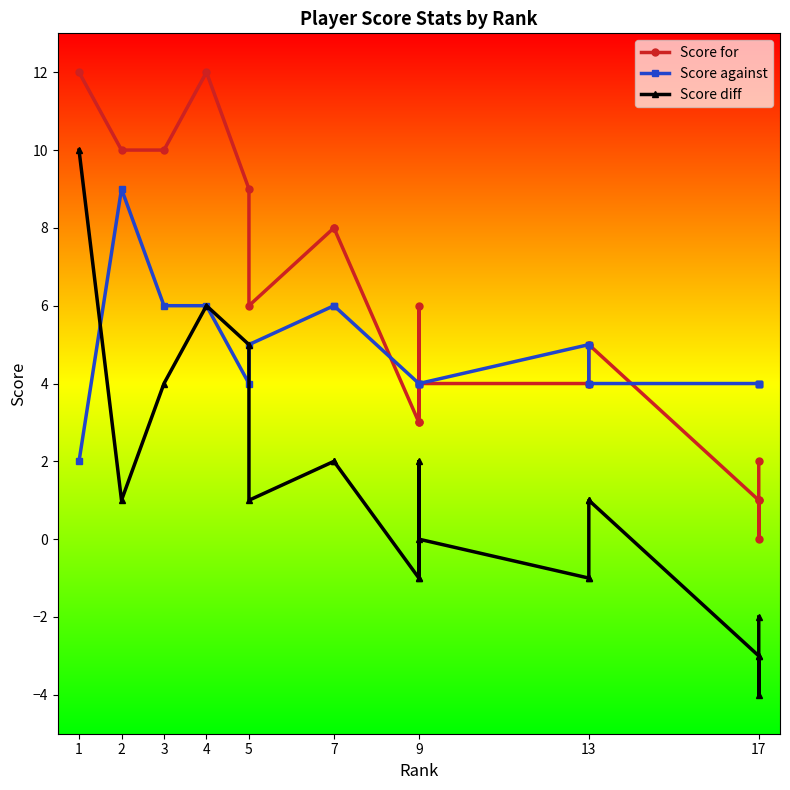

What are all the series names shown in the legend?

Score for, Score against, Score diff